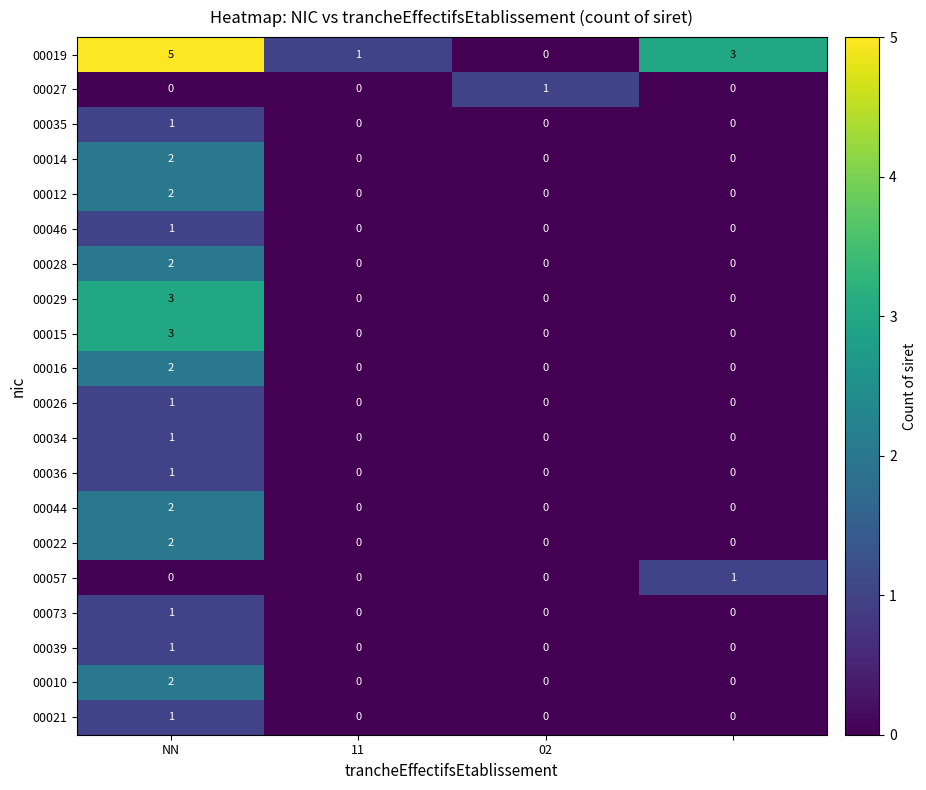

What is the difference between the maximum and minimum values in the 00029 series?

3